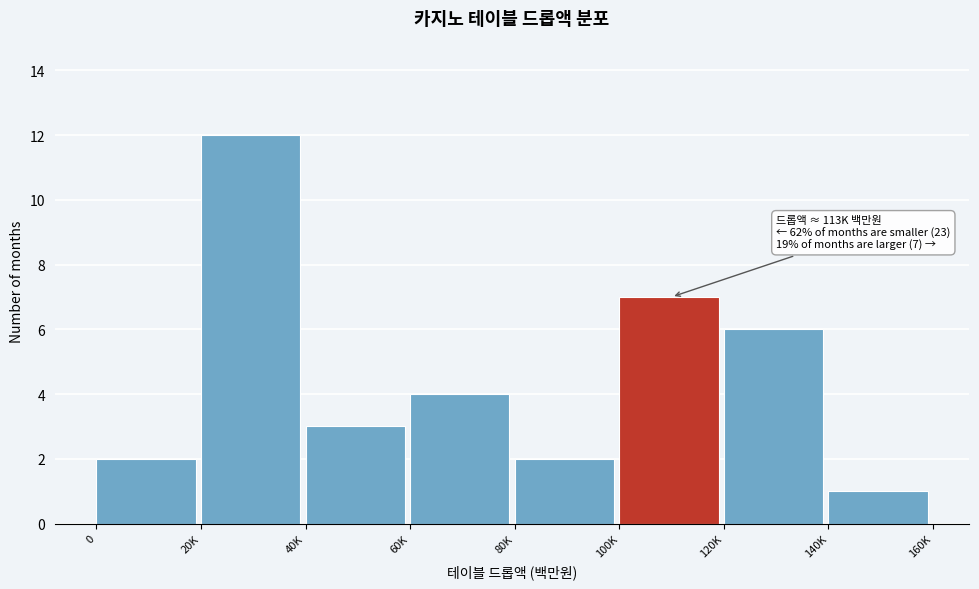

Reading left to right, extract all data points from this chart.

0=2	20K=12	40K=3	60K=4	80K=2	100K=7	120K=6	140K=1